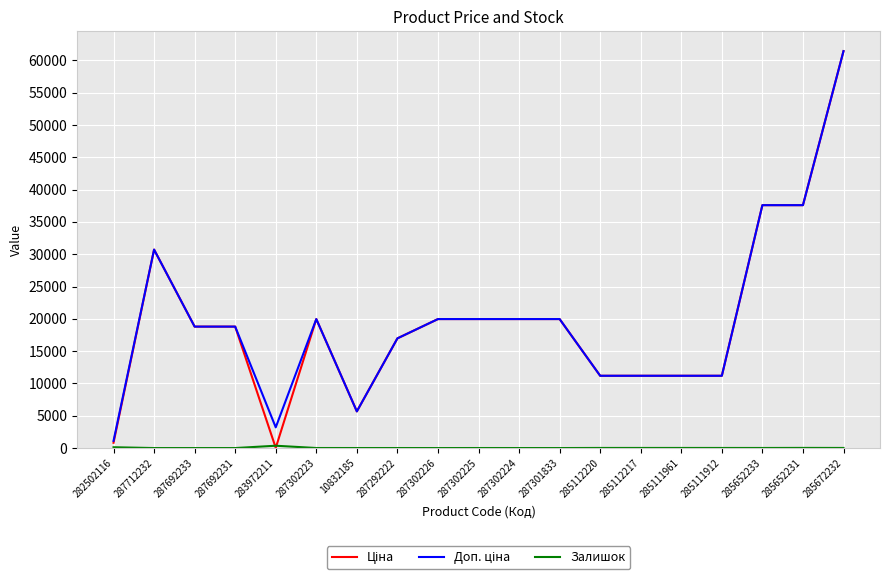

Read the Доп. ціна value at 287692233.

18796.8